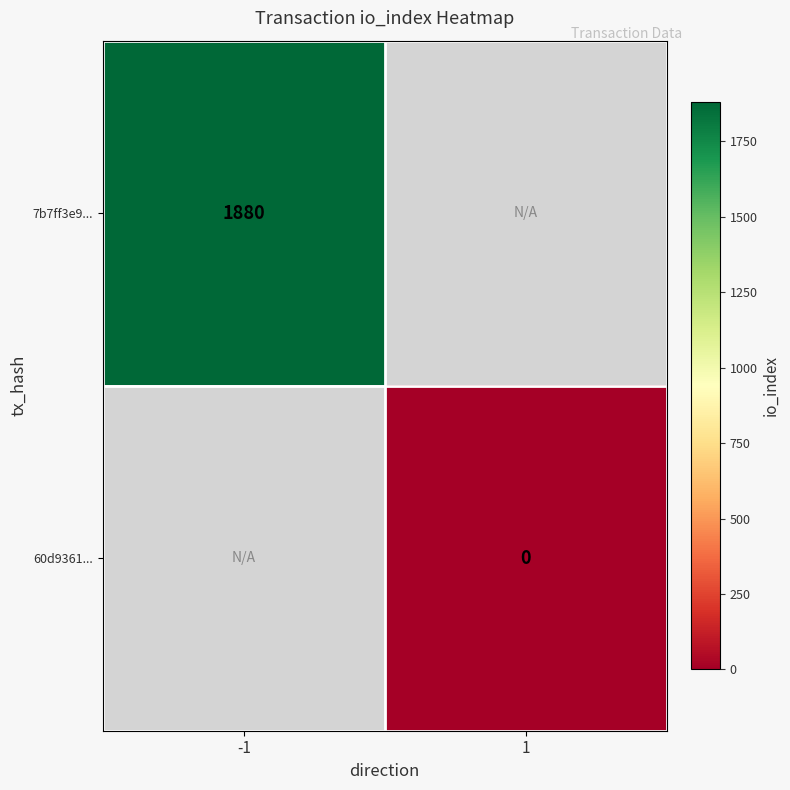

Is the value of 60d9361... at 1 greater than the value of 7b7ff3e9... at -1?

No